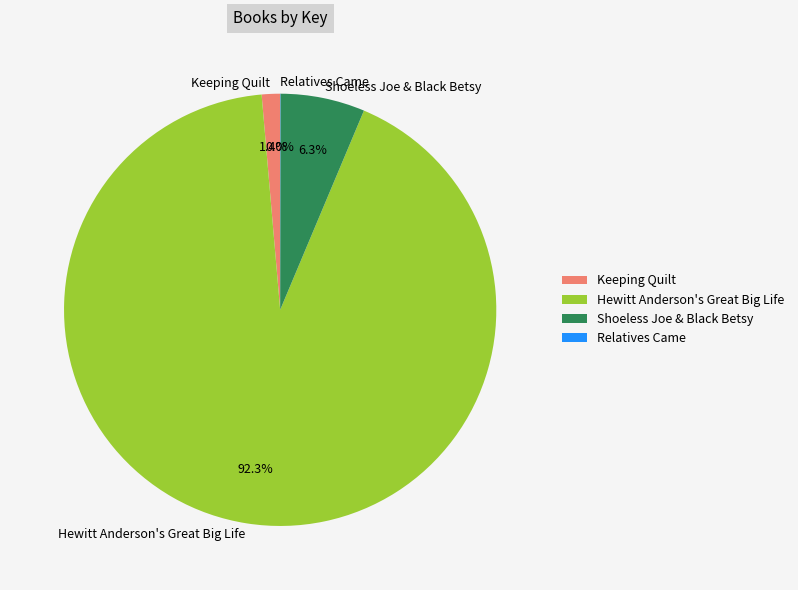

Is Shoeless Joe & Black Betsy the majority of the pie?

No